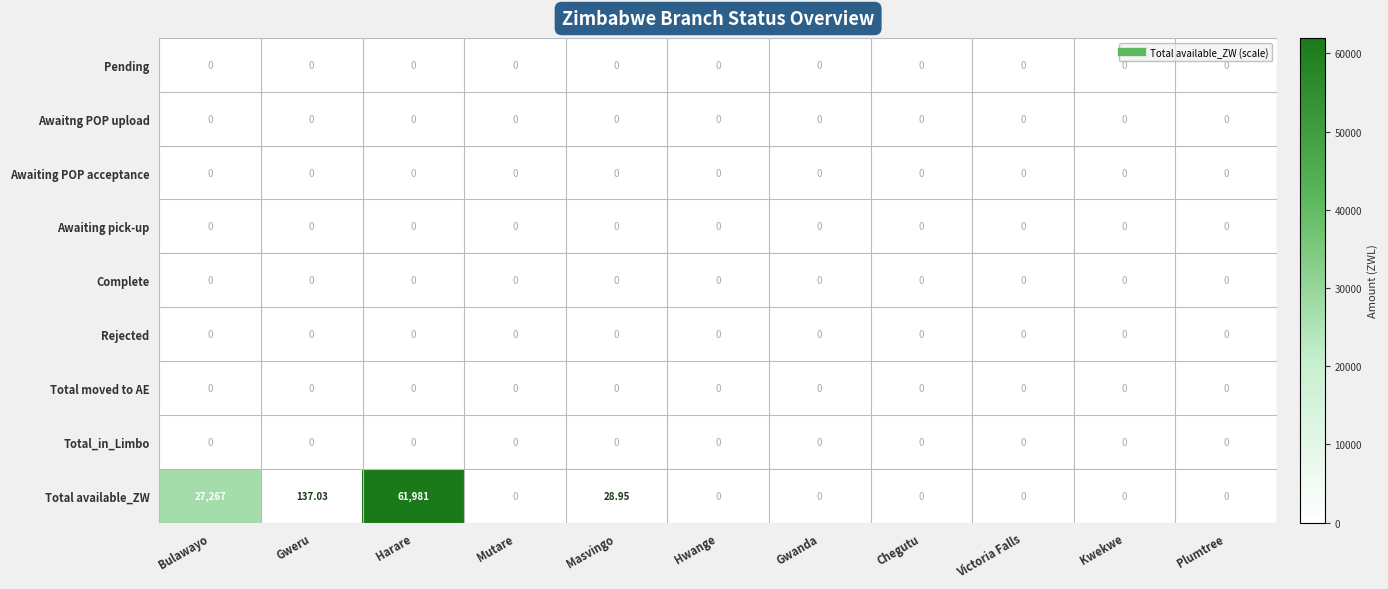

Which label corresponds to the largest value in the chart?

Harare